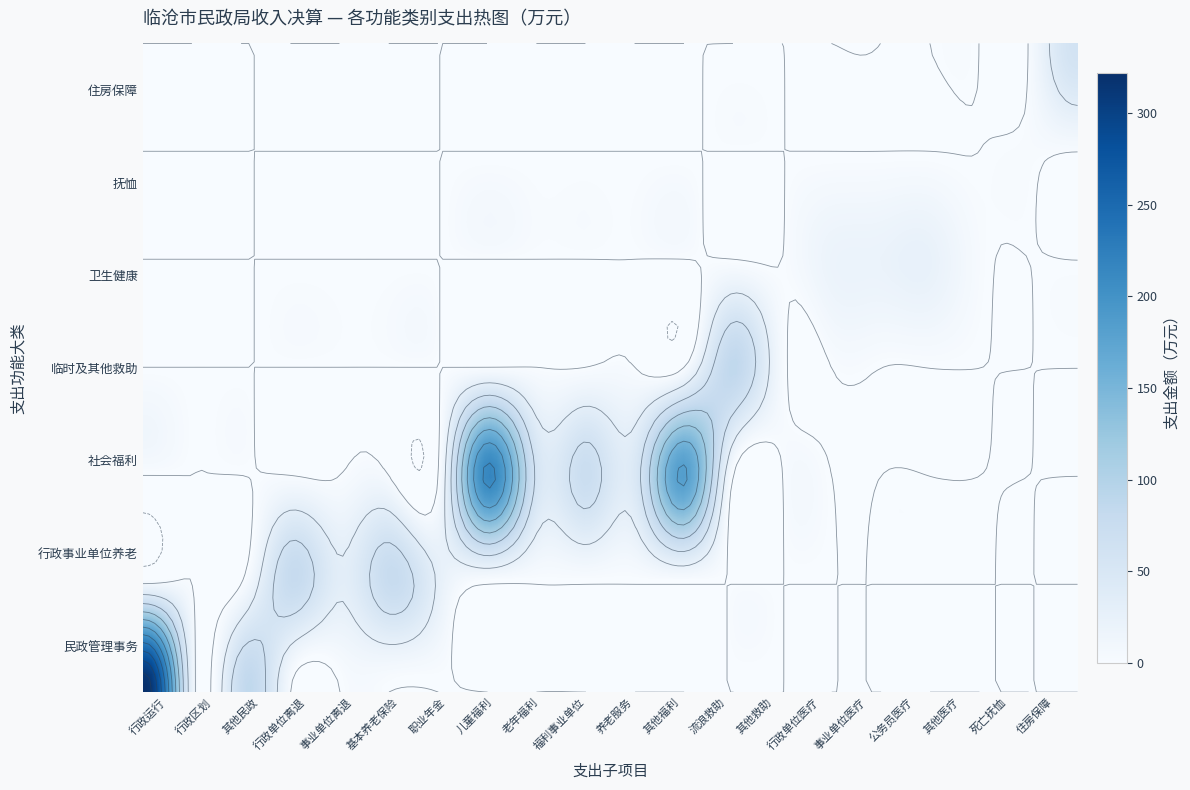

Is it true that 老年福利 equals 0.0 at 6?

True